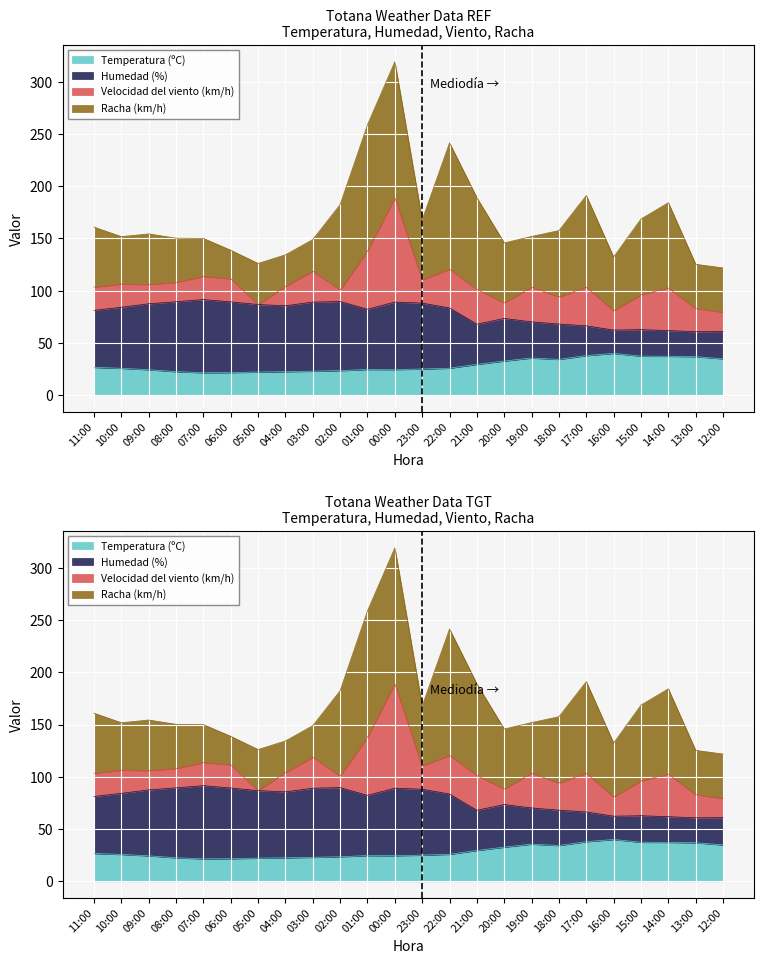

True or false: Temperatura (ºC) and Humedad (%) cross at least once.

False